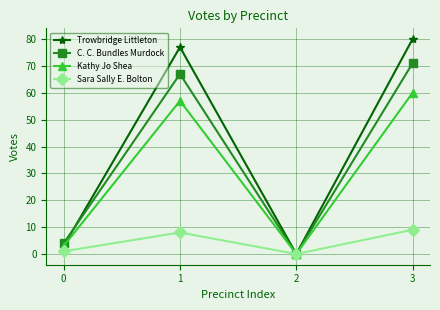

Between 0 and 3, which series saw the biggest shift?

Trowbridge Littleton